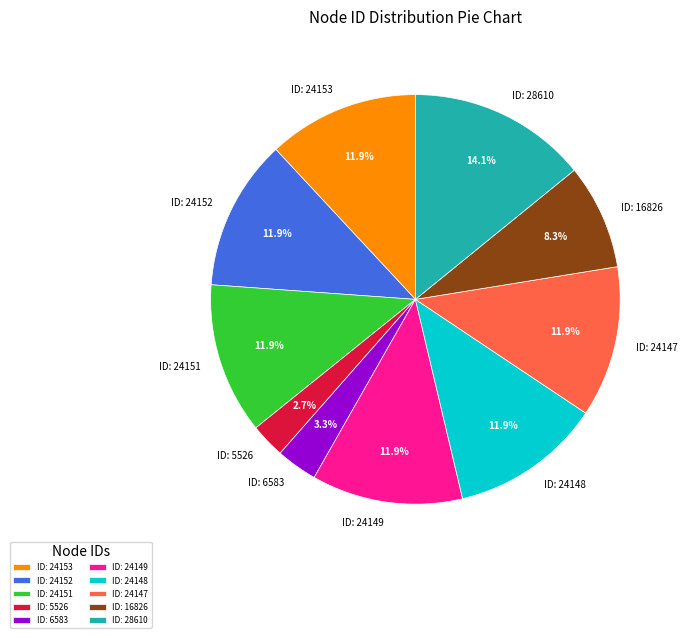

Count the number of slices in the pie.

10